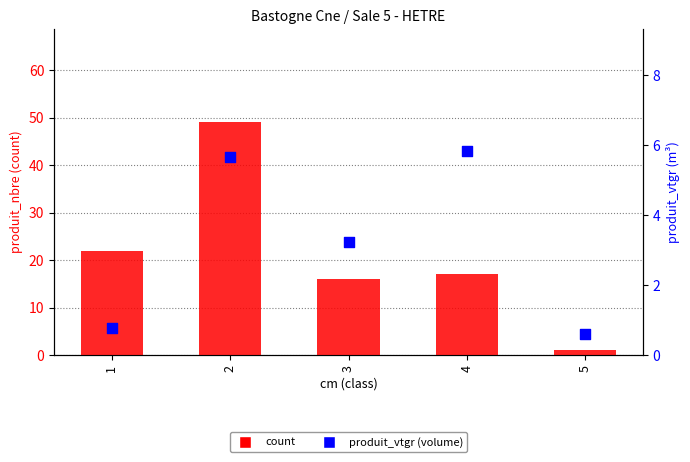

What are all the series names shown in the legend?

count, produit_vtgr (volume)